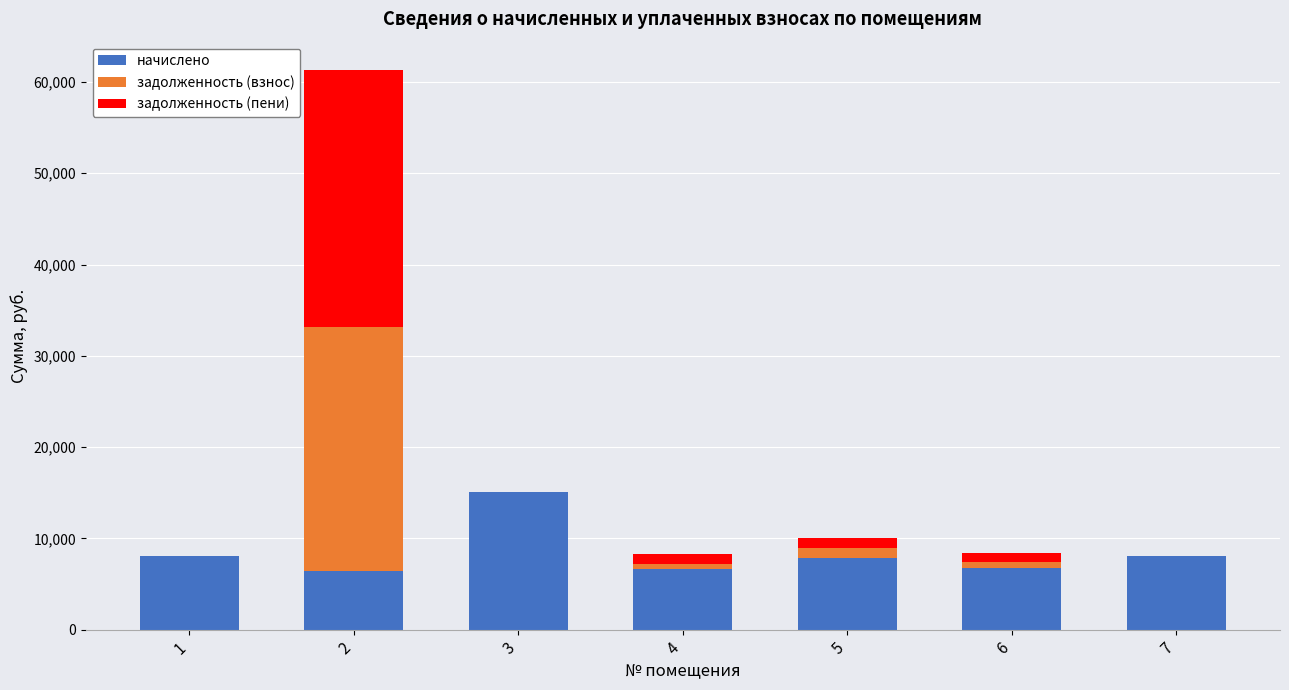

What is the maximum value for начислено?

15129.7